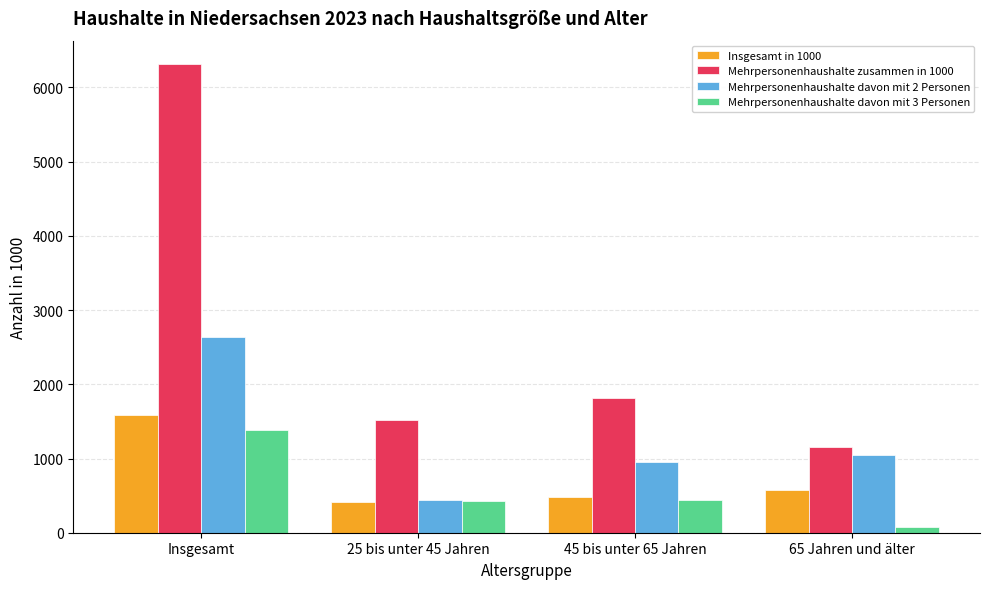

What is the greatest value displayed?

6314